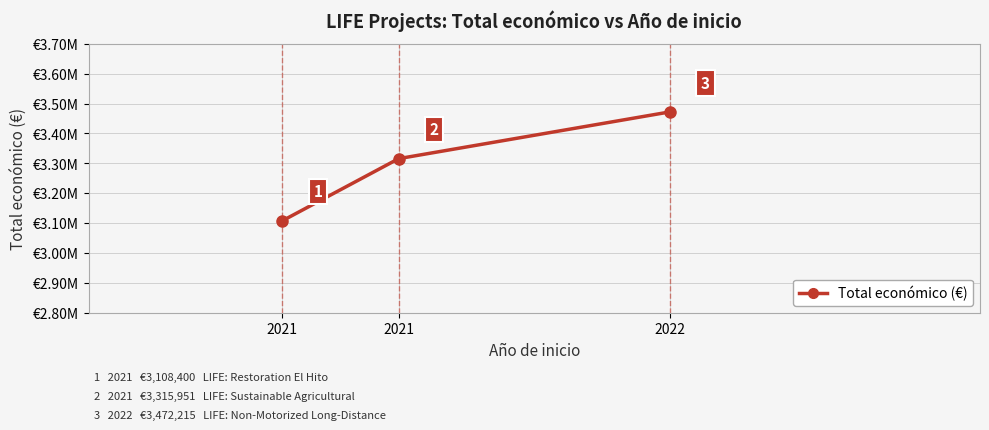

What is the sum of all values?

9896566